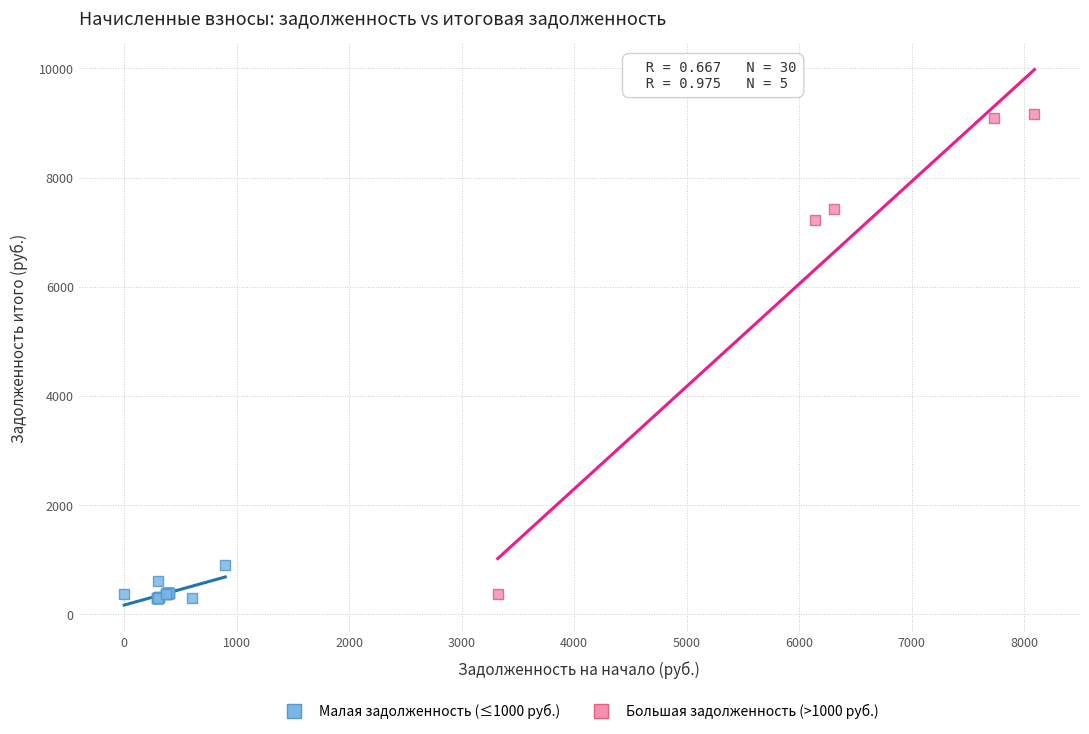

Which series has the largest Y range (max minus min)?

Большая задолженность (>1000 руб.)